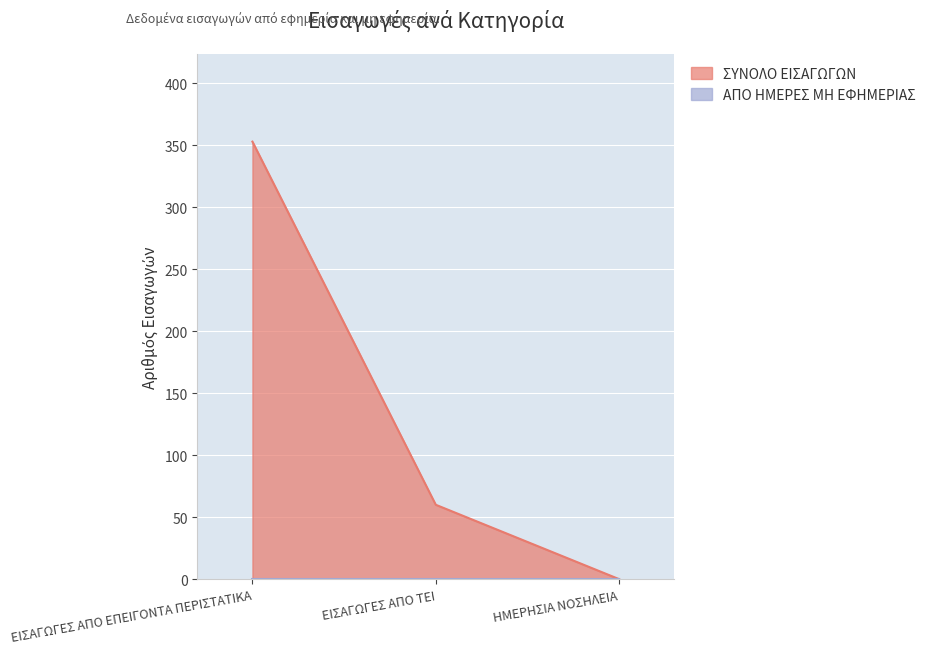

What is the label of the 3rd point from the left?

ΗΜΕΡΗΣΙΑ ΝΟΣΗΛΕΙΑ